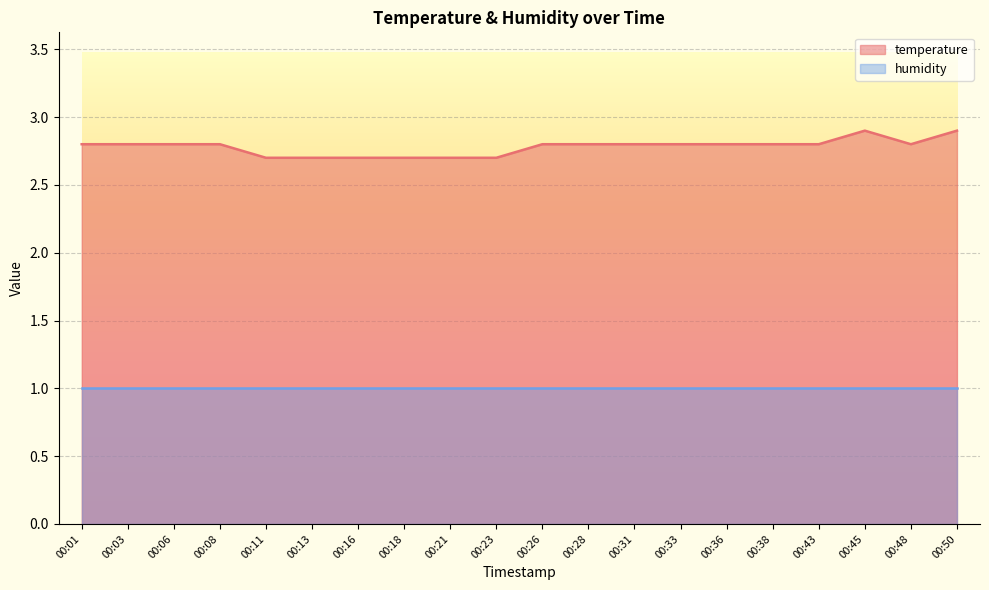

Count the values in the range 2 to 3.

20